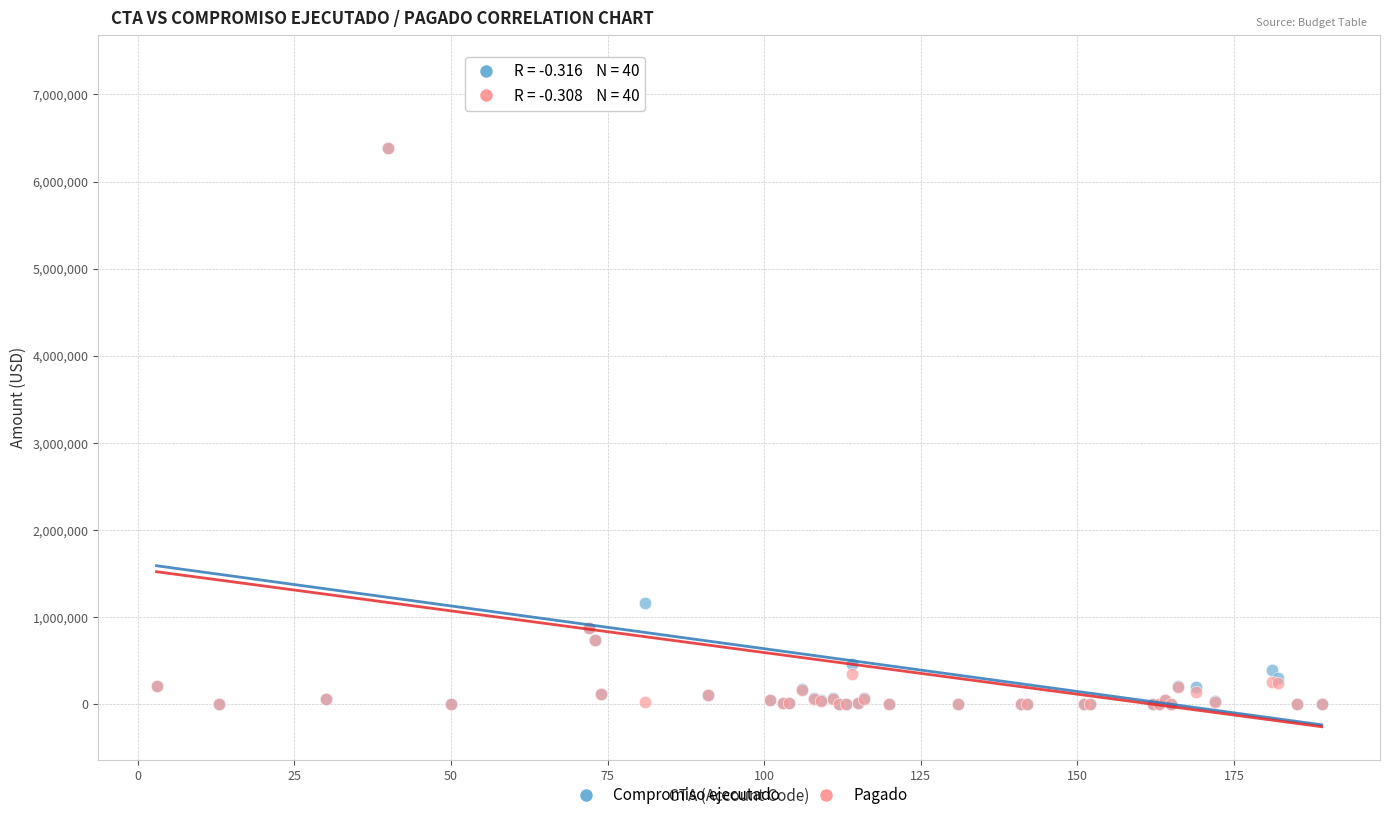

Across all series, what Y value is closest to 3652329?

1158400